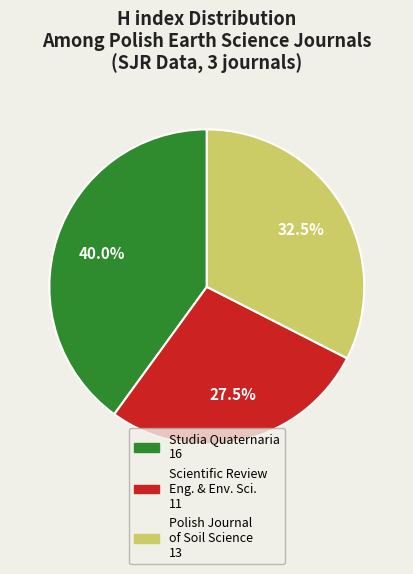

Is there any slice that represents more than half of the pie?

No